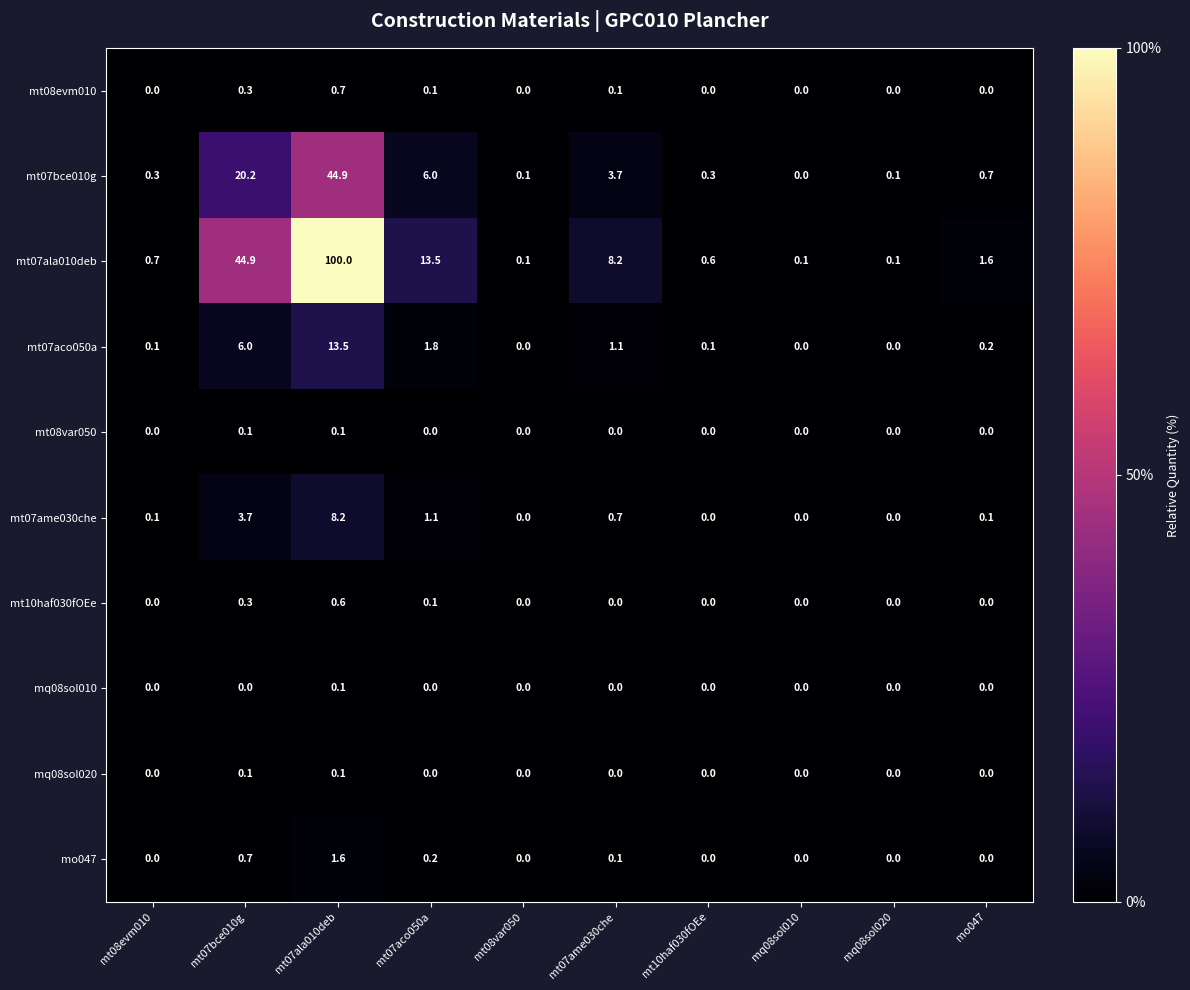

At which category does the chart reach its peak across all series?

mt07ala010deb